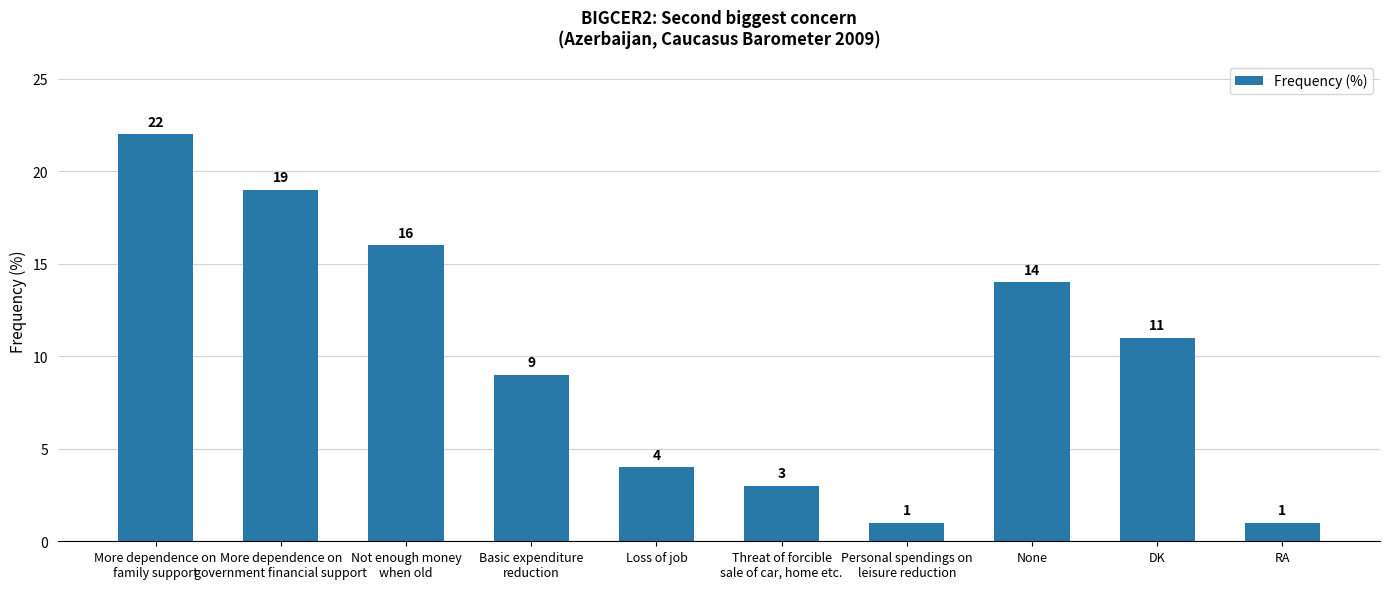

Reading right to left, extract all data points from this chart.

RA=1	DK=11	None=14	Personal spendings on
leisure reduction=1	Threat of forcible
sale of car, home etc.=3	Loss of job=4	Basic expenditure
reduction=9	Not enough money
when old=16	More dependence on
government financial support=19	More dependence on
family support=22